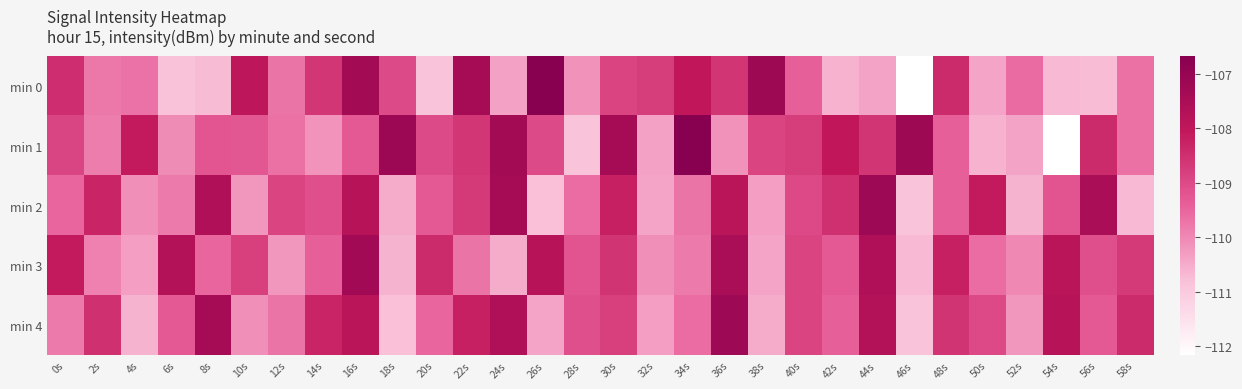

Reading left to right, transcribe all the data shown in this chart.

min 0: 0s=-108.5	2s=-109.7	4s=-109.7	6s=-110.8	8s=-110.7	10s=-108.0	12s=-109.7	14s=-108.6	16s=-107.3	18s=-109.0	20s=-110.9	22s=-107.4	24s=-110.4	26s=-106.7	28s=-110.1	30s=-108.9	32s=-108.8	34s=-108.0	36s=-108.6	38s=-107.2	40s=-109.4	42s=-110.6	44s=-110.4	46s=-112.2	48s=-108.4	50s=-110.4	52s=-109.6	54s=-110.7	56s=-110.7	58s=-109.7
min 1: 0s=-108.9	2s=-109.8	4s=-108.1	6s=-110.1	8s=-109.2	10s=-109.2	12s=-109.7	14s=-110.2	16s=-109.3	18s=-107.2	20s=-109.0	22s=-108.6	24s=-107.3	26s=-109.0	28s=-110.9	30s=-107.4	32s=-110.4	34s=-106.7	36s=-110.1	38s=-108.9	40s=-108.8	42s=-108.0	44s=-108.6	46s=-107.2	48s=-109.4	50s=-110.6	52s=-110.4	54s=-112.2	56s=-108.4	58s=-109.7
min 2: 0s=-109.5	2s=-108.3	4s=-110.1	6s=-109.8	8s=-107.6	10s=-110.2	12s=-108.9	14s=-109.1	16s=-107.8	18s=-110.5	20s=-109.3	22s=-108.7	24s=-107.4	26s=-110.8	28s=-109.6	30s=-108.2	32s=-110.4	34s=-109.7	36s=-107.9	38s=-110.3	40s=-109.0	42s=-108.5	44s=-107.2	46s=-110.9	48s=-109.4	50s=-108.1	52s=-110.6	54s=-109.2	56s=-107.5	58s=-110.7
min 3: 0s=-108.1	2s=-109.9	4s=-110.3	6s=-107.7	8s=-109.5	10s=-108.8	12s=-110.2	14s=-109.4	16s=-107.3	18s=-110.6	20s=-108.4	22s=-109.7	24s=-110.5	26s=-107.8	28s=-109.2	30s=-108.6	32s=-110.1	34s=-109.8	36s=-107.5	38s=-110.4	40s=-108.9	42s=-109.3	44s=-107.6	46s=-110.7	48s=-108.2	50s=-109.6	52s=-110.0	54s=-107.9	56s=-109.1	58s=-108.7
min 4: 0s=-109.8	2s=-108.5	4s=-110.6	6s=-109.3	8s=-107.4	10s=-110.1	12s=-109.7	14s=-108.3	16s=-107.9	18s=-110.8	20s=-109.5	22s=-108.2	24s=-107.6	26s=-110.4	28s=-109.1	30s=-108.8	32s=-110.3	34s=-109.6	36s=-107.2	38s=-110.5	40s=-108.9	42s=-109.4	44s=-107.7	46s=-110.9	48s=-108.6	50s=-109.0	52s=-110.2	54s=-107.8	56s=-109.3	58s=-108.4